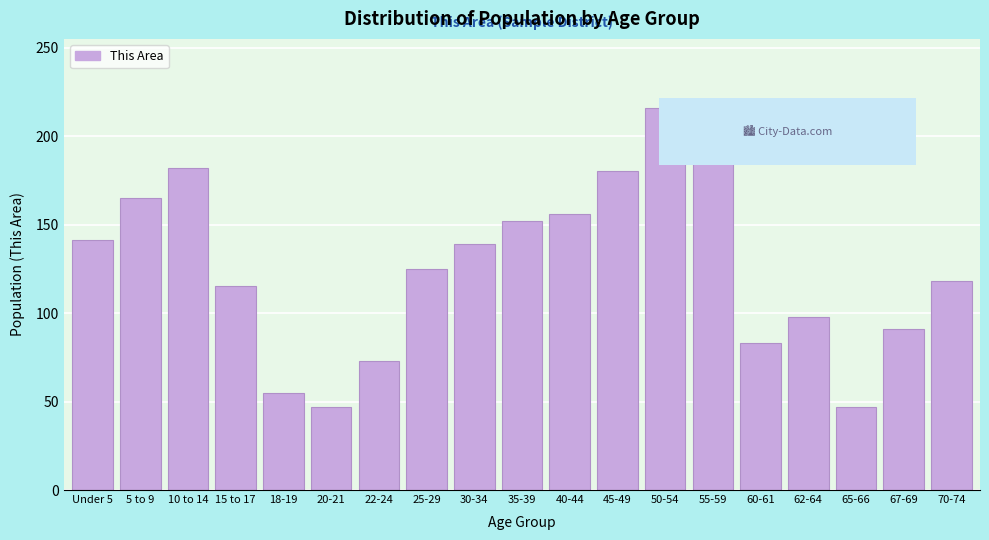

Reading right to left, extract all data points from this chart.

70-74=118	67-69=91	65-66=47	62-64=98	60-61=83	55-59=190	50-54=216	45-49=180	40-44=156	35-39=152	30-34=139	25-29=125	22-24=73	20-21=47	18-19=55	15 to 17=115	10 to 14=182	5 to 9=165	Under 5=141